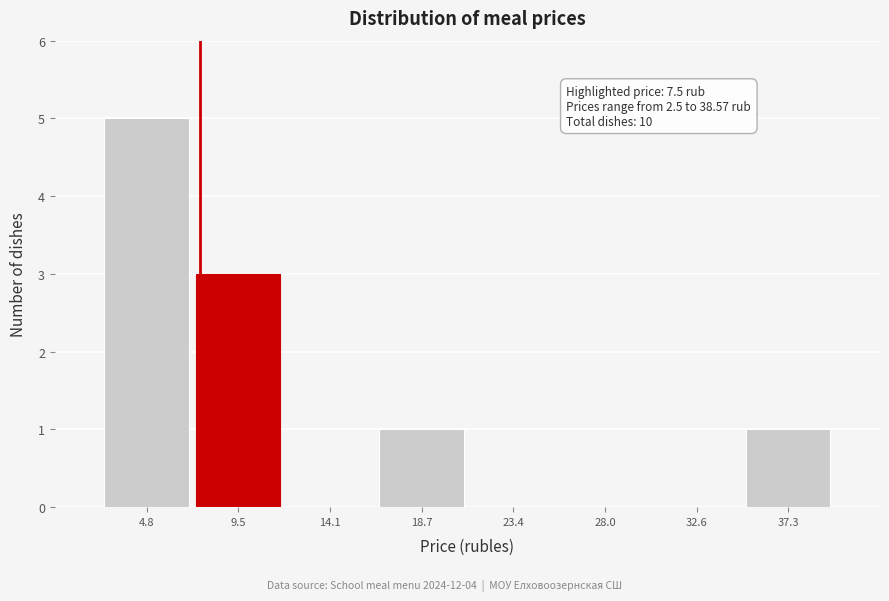

Which range on the x-axis has the tallest bar?

2.5 to 7.0